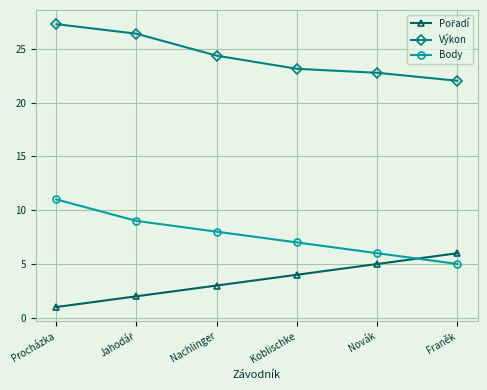

What is the sum of the Body values at Novák and Franěk?

11.0